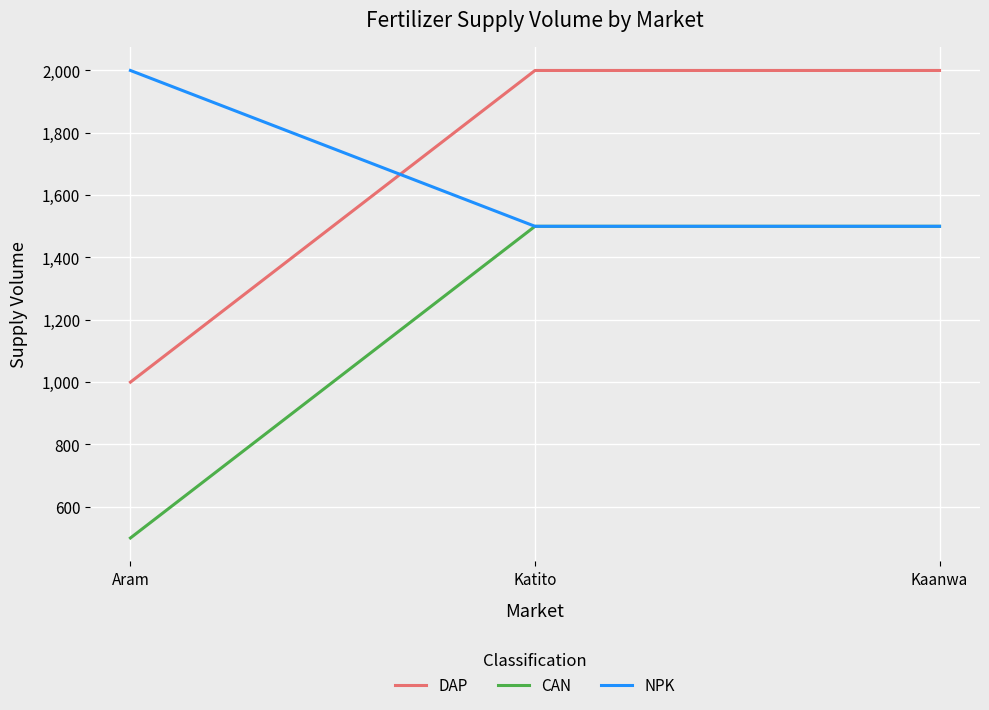

What is the spread (max minus min) of values at Aram?

1500